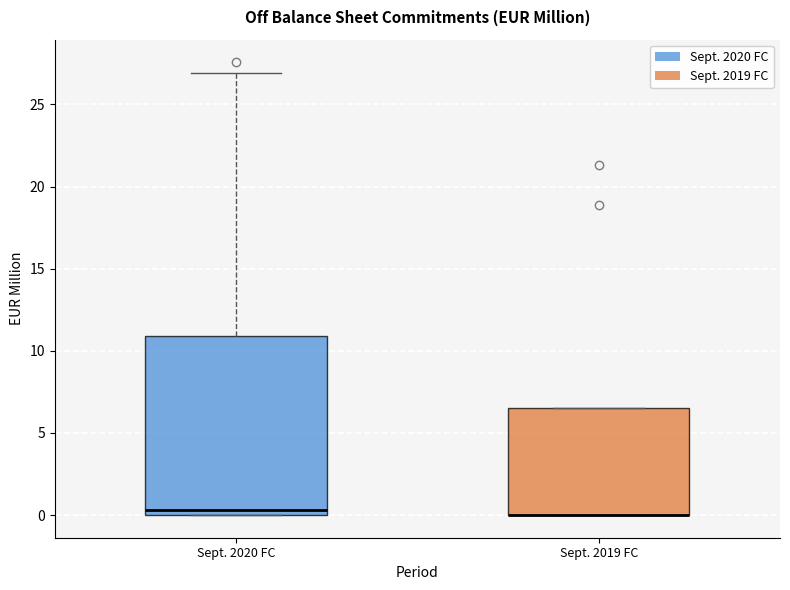

Reading left to right, read every box against the y-axis: the position of its median line, the range the box covers, and the ends of its whiskers. The values are not printed on the chart, so give them approximately, as read against the axis.

Sept. 2020 FC: median 0.5, box 0.0 to 11.0, whiskers 0.0 to 27.0
Sept. 2019 FC: median 0.0 (drawn on the box's lower edge), box 0.0 to 6.5, whiskers 0.0 to 6.5